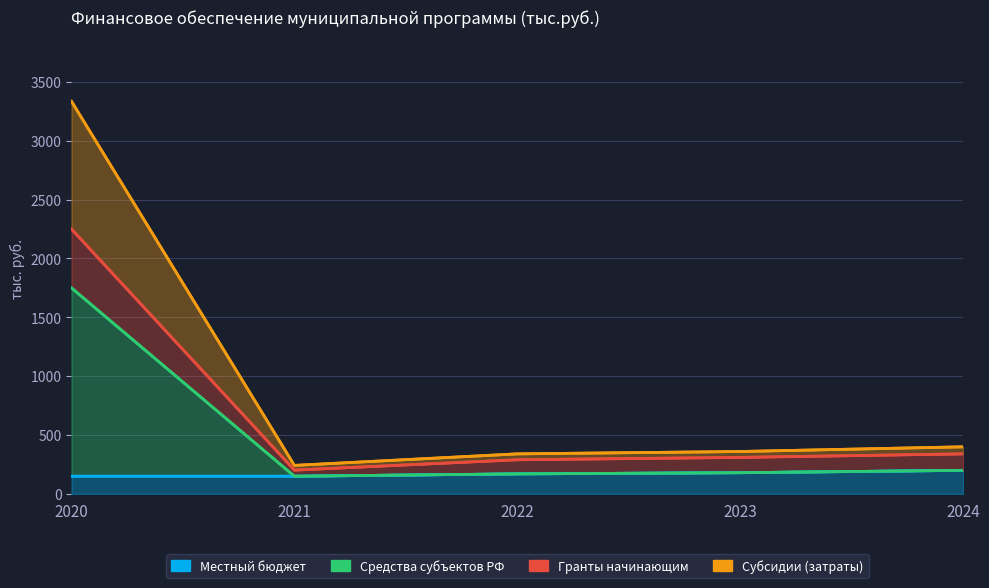

True or false: Субсидии (затраты) and Местный бюджет cross at least once.

False